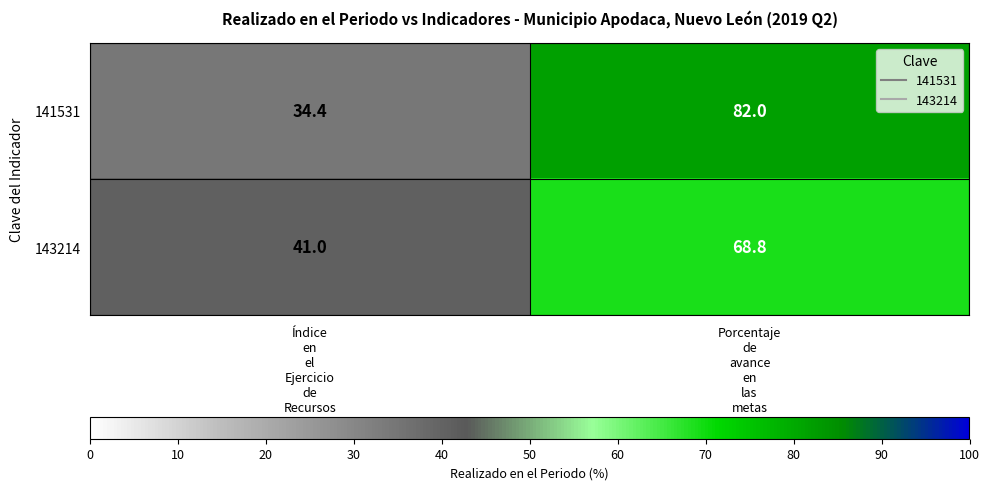

Reading right to left, transcribe all the data shown in this chart.

141531: 82.0	34.4
143214: 68.8	41.0